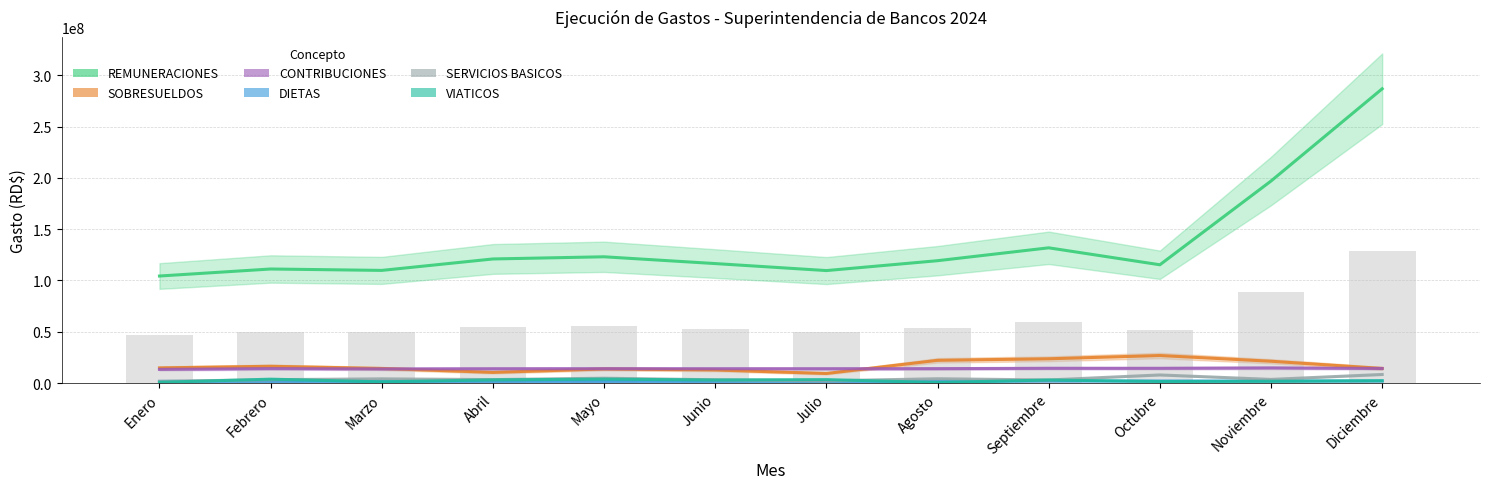

Are the bars grouped side by side (vs. stacked)?

Yes